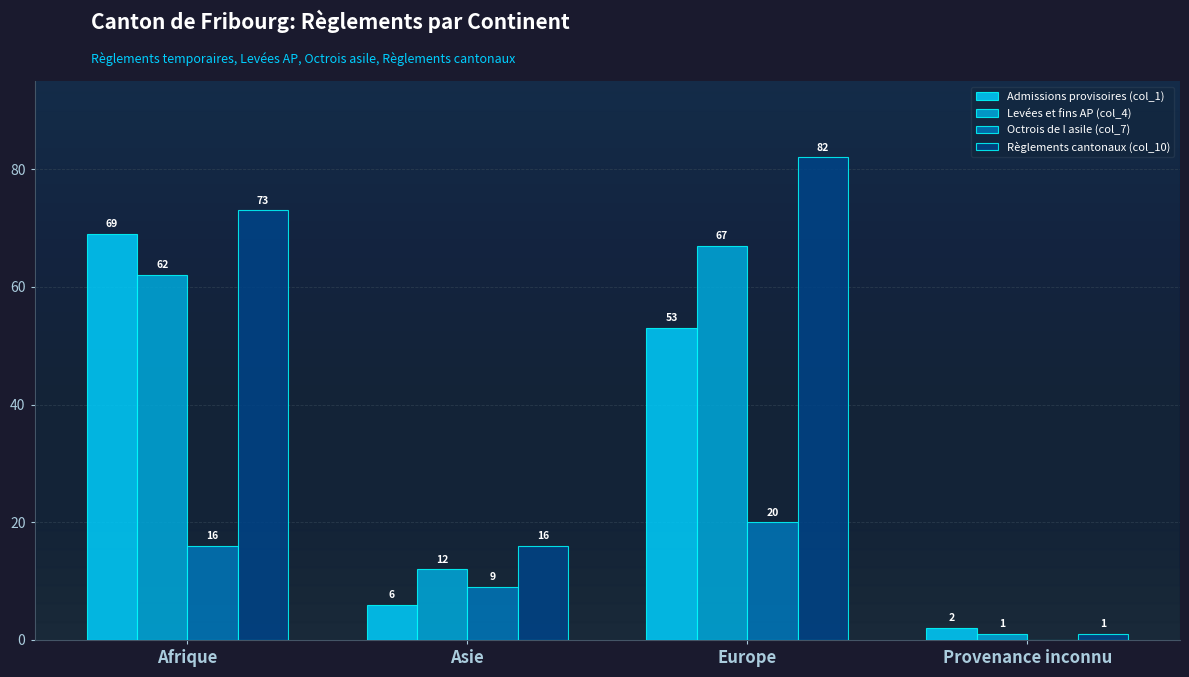

Where is Admissions provisoires (col_1) nearest to the value 35?

Europe